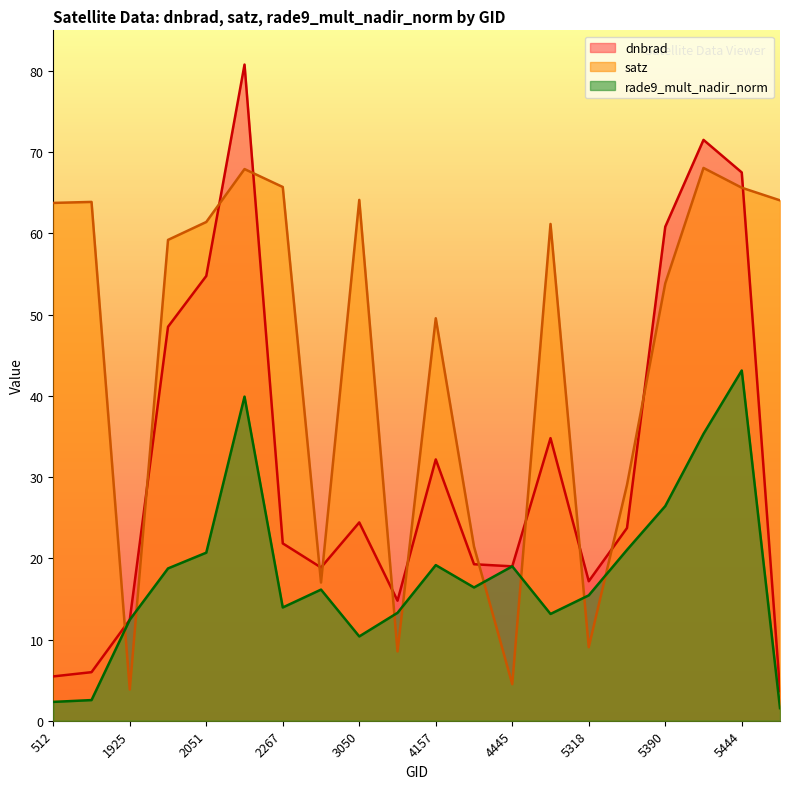

What are all the series names shown in the legend?

dnbrad, satz, rade9_mult_nadir_norm